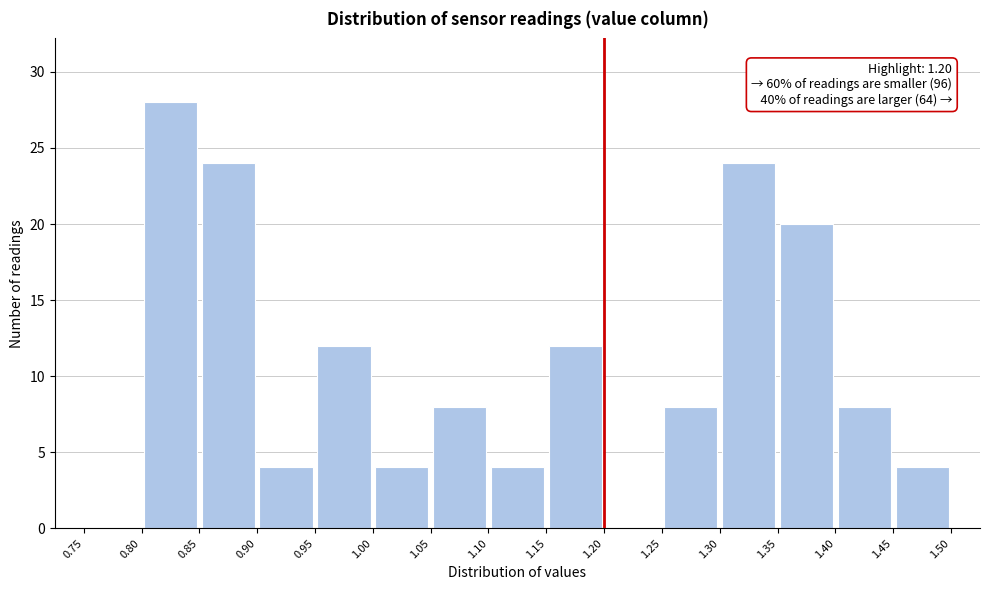

Over which range of the x-axis is the bar tallest?

0.80 to 0.85